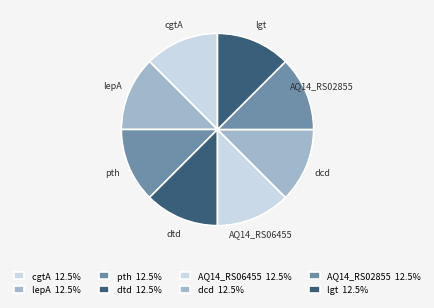

Is there a majority slice in this chart?

No